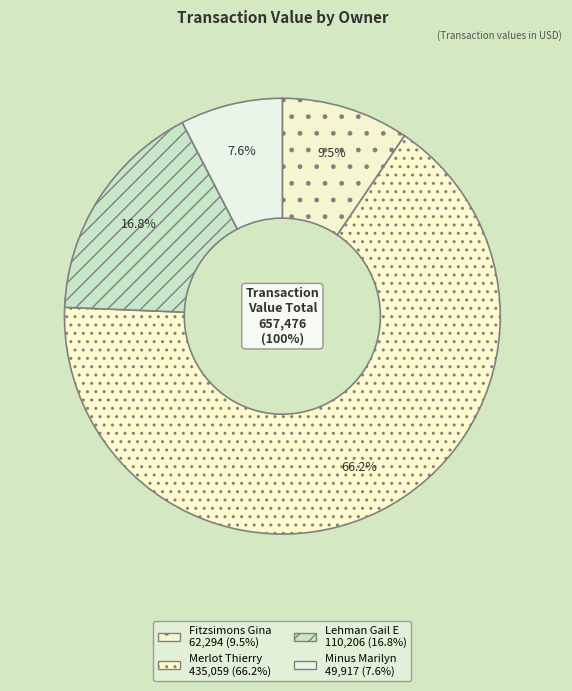

What is the ratio of the value at Minus Marilyn to the value at Merlot Thierry?

0.1